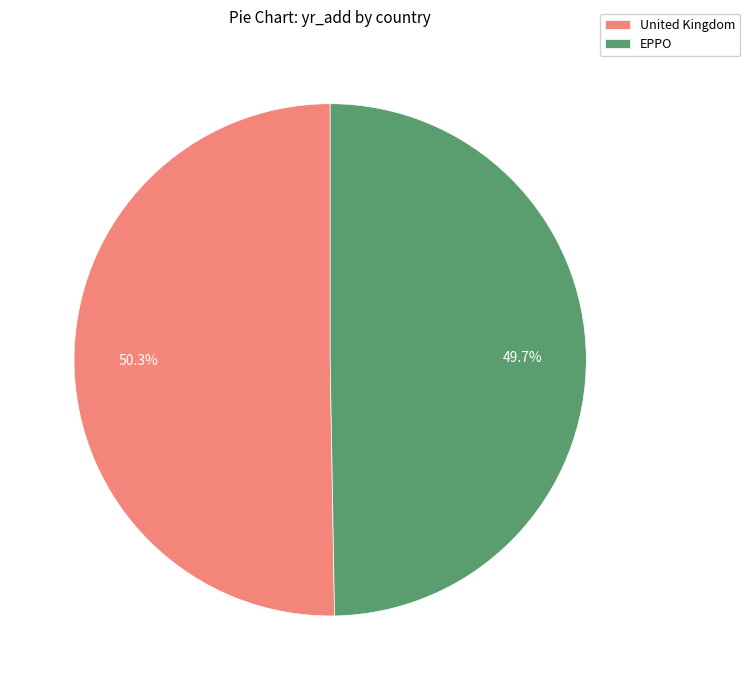

Which slice represents more than half of the pie?

United Kingdom